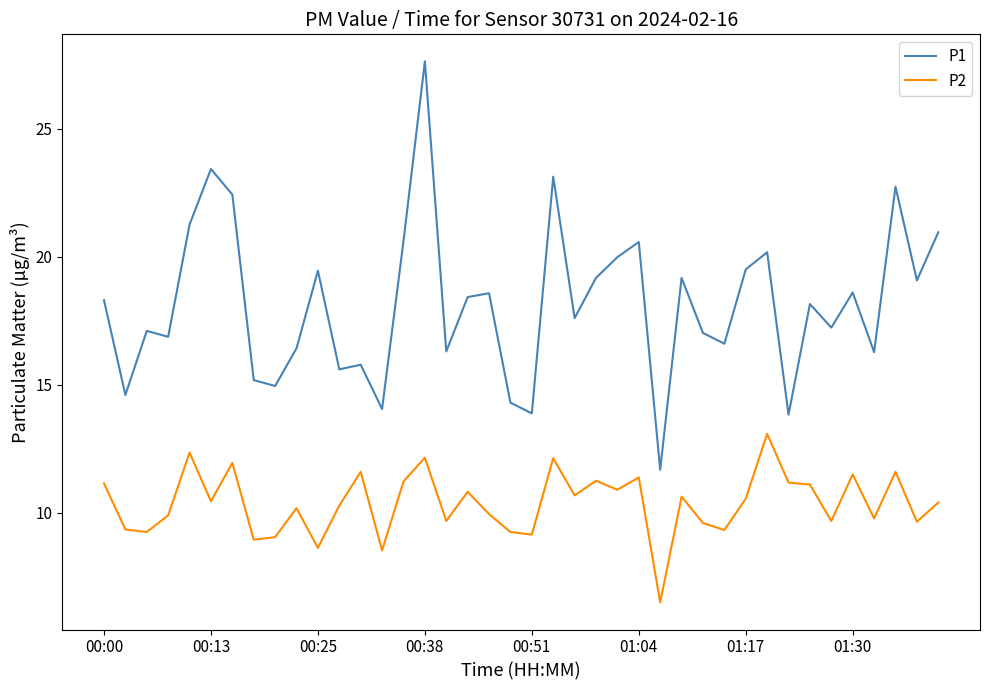

What is the difference between the maximum and minimum values in the P1 series?

15.9